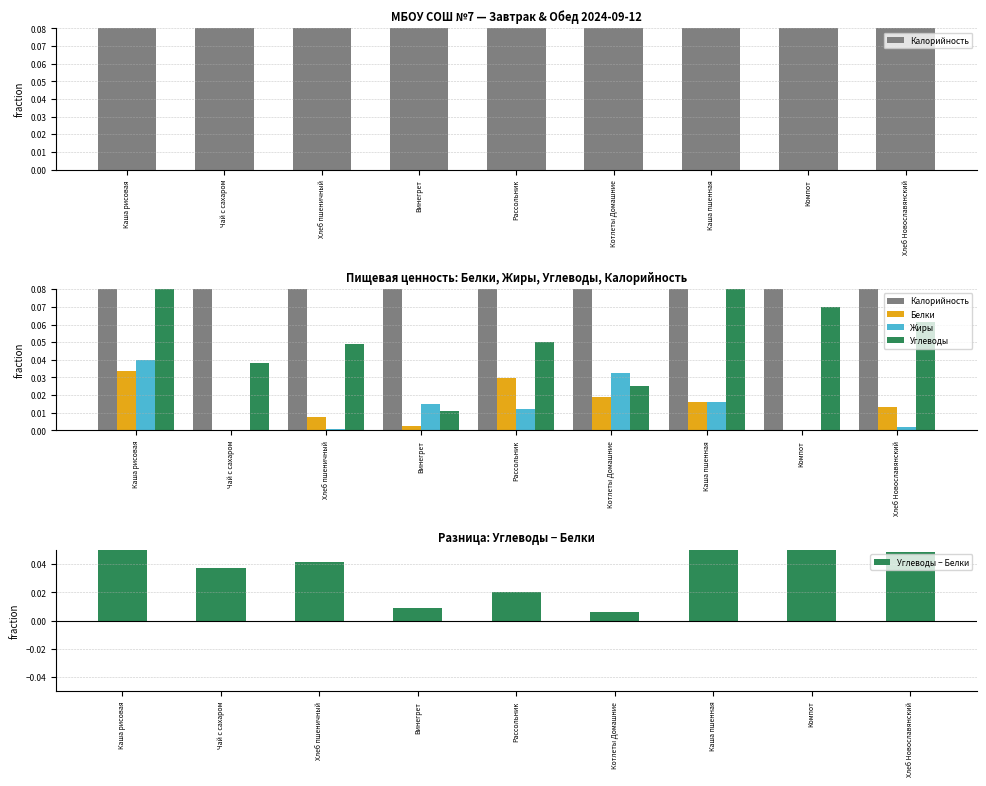

Does the chart contain stacked bars?

No